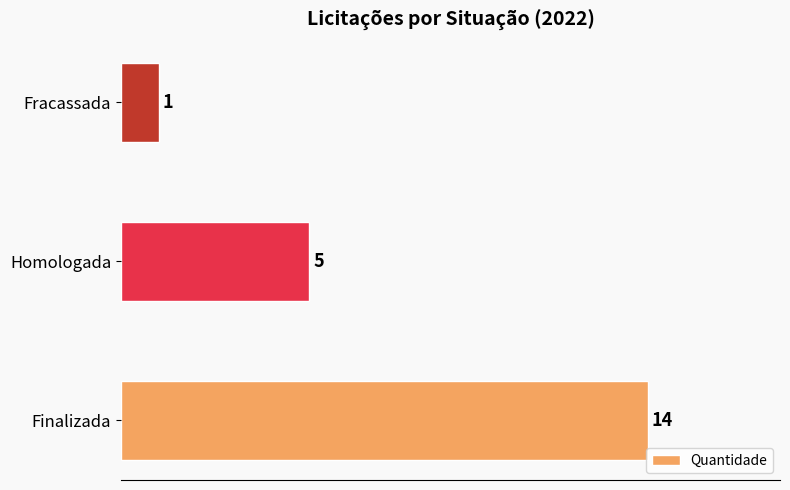

What is the difference between the second highest and minimum values?

4